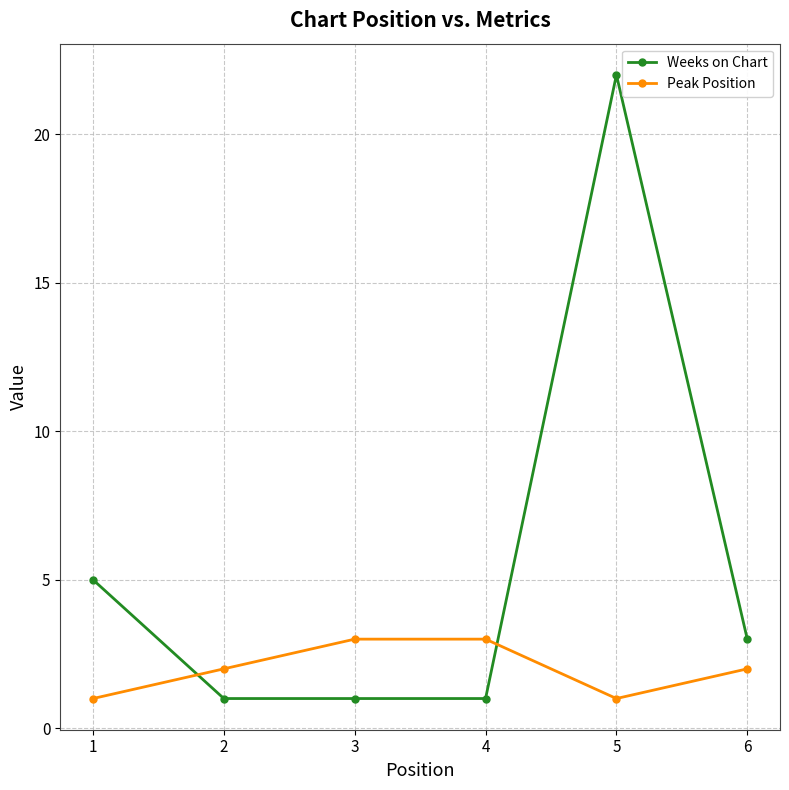

Reading left to right, extract all data points from this chart.

Weeks on Chart: 1=5	2=1	3=1	4=1	5=22	6=3
Peak Position: 1=1	2=2	3=3	4=3	5=1	6=2